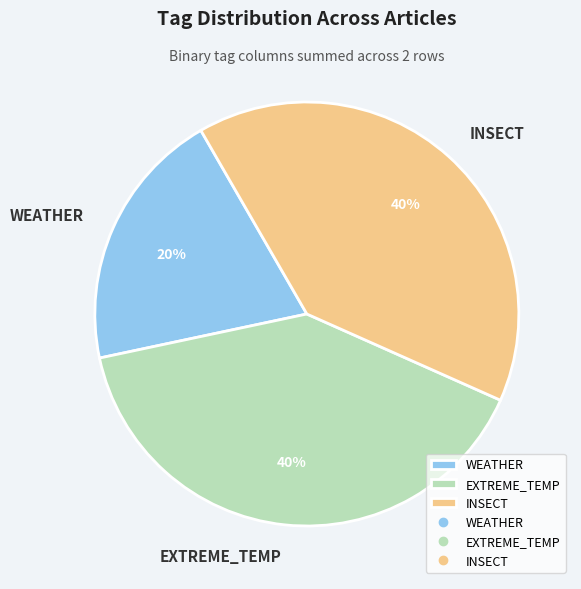

Is there any slice that represents more than half of the pie?

No